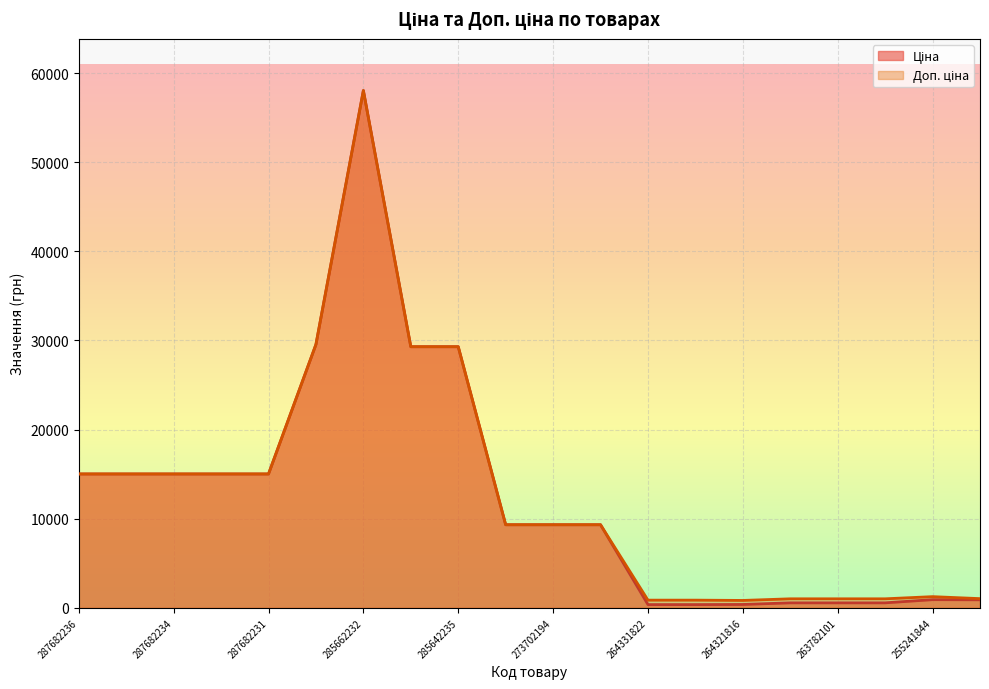

What is the value of the Доп. ціна point at the 7th from the left?

58037.0